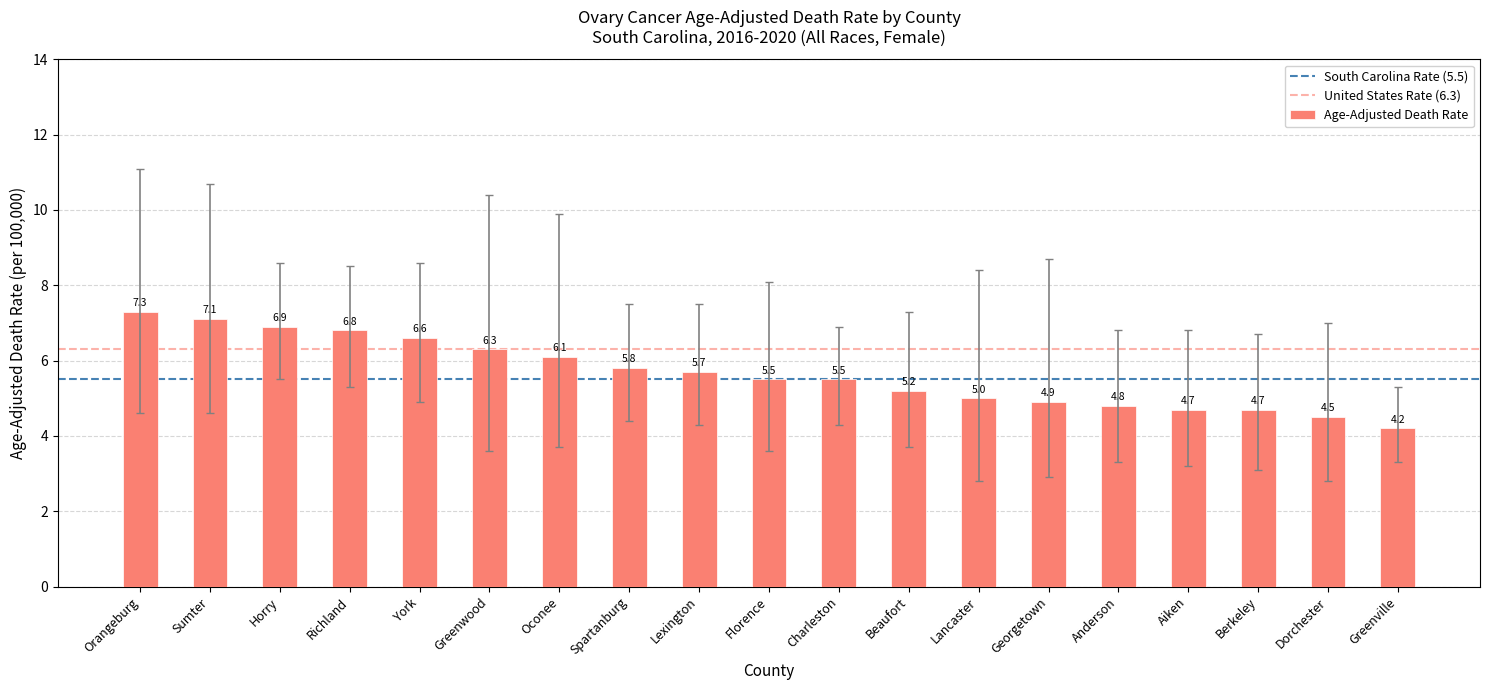

Reading left to right, what are all the values shown in this chart?

7.3	7.1	6.9	6.8	6.6	6.3	6.1	5.8	5.7	5.5	5.5	5.2	5.0	4.9	4.8	4.7	4.7	4.5	4.2